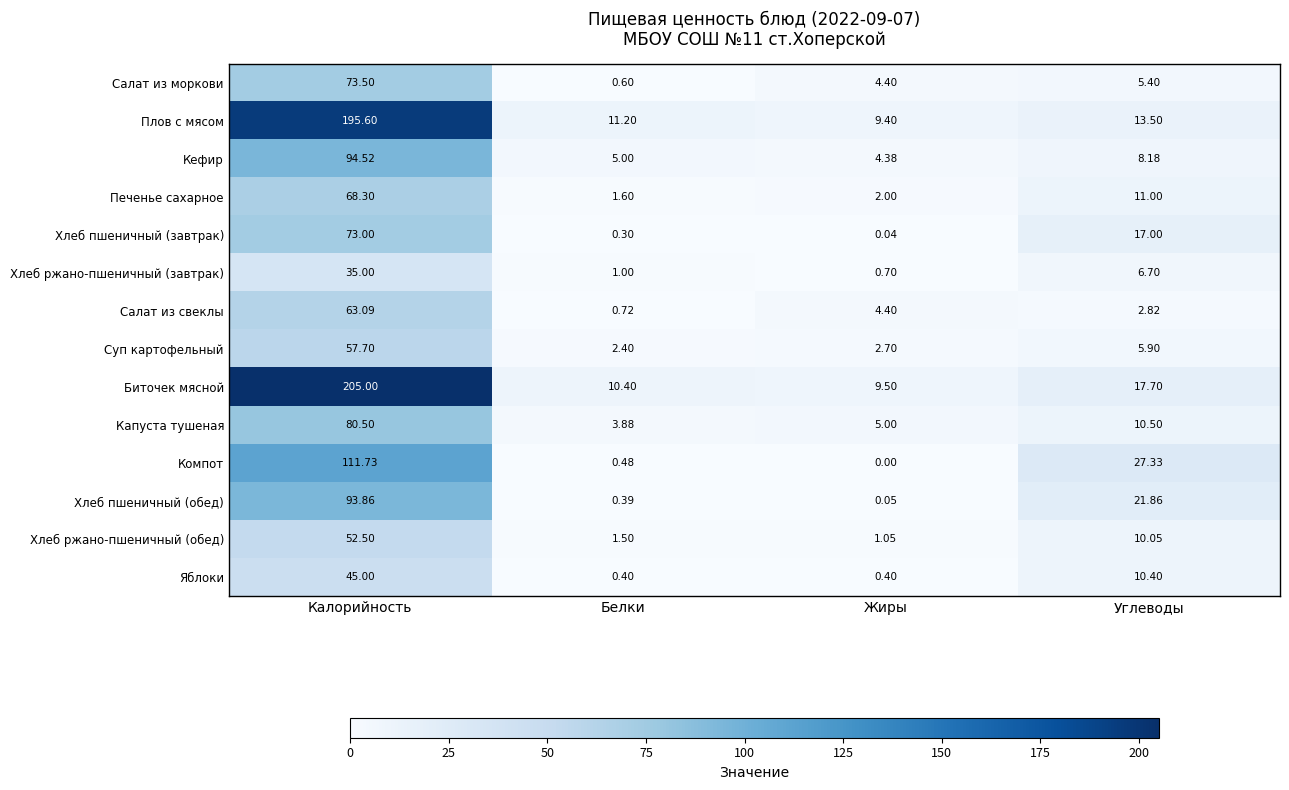

At how many categories does at least one series exceed 6?

4